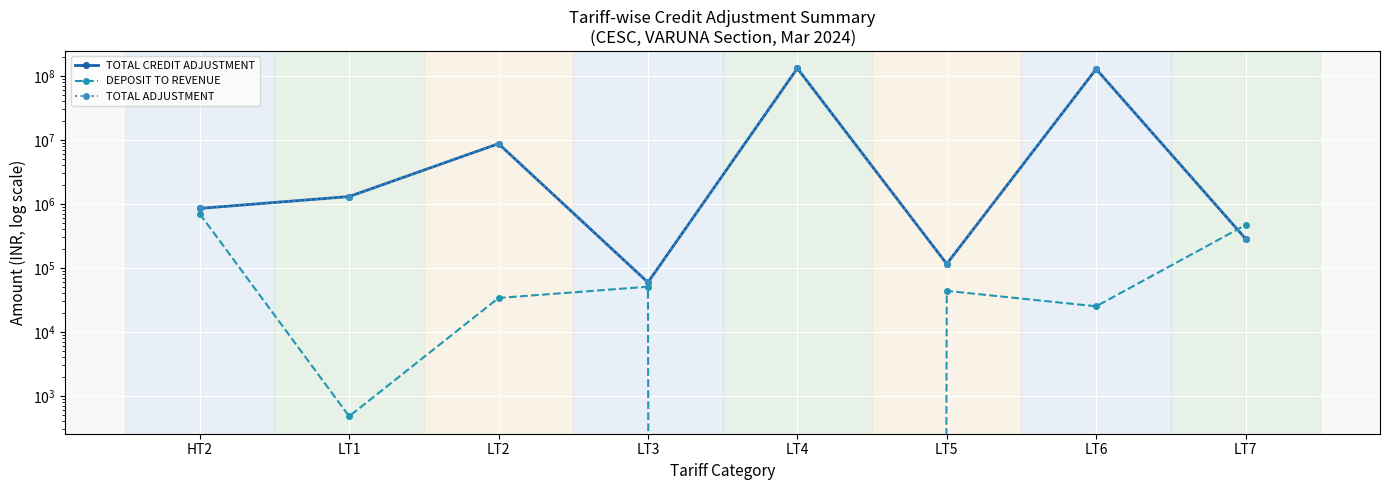

What is the value of the TOTAL CREDIT ADJUSTMENT point at the 8th from the left?

286138.9